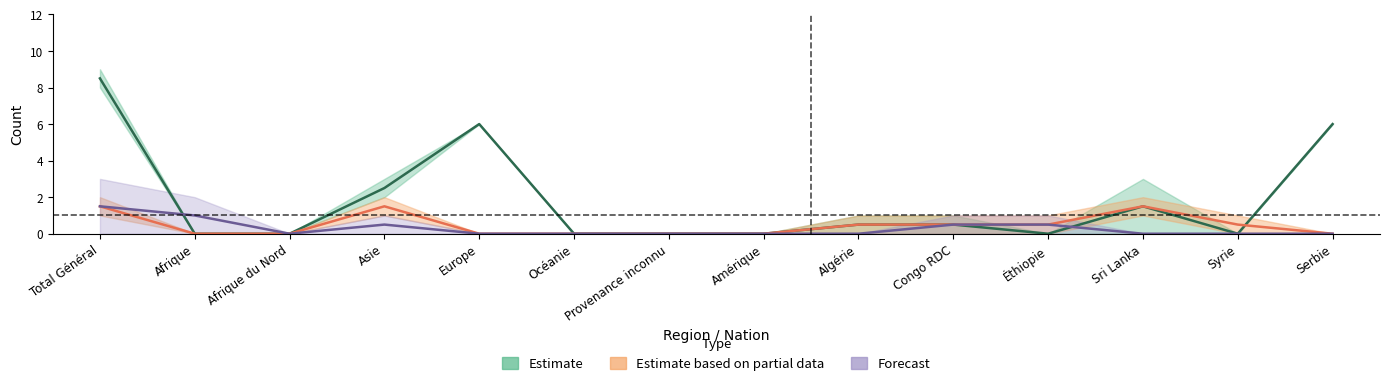

Is this an area chart (filled region under the line)?

No